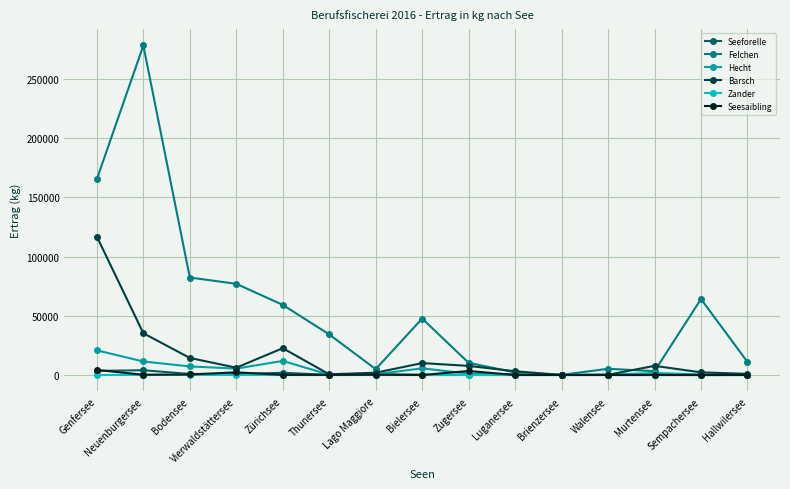

What is the label of the 2nd point from the left?

Neuenburgersee